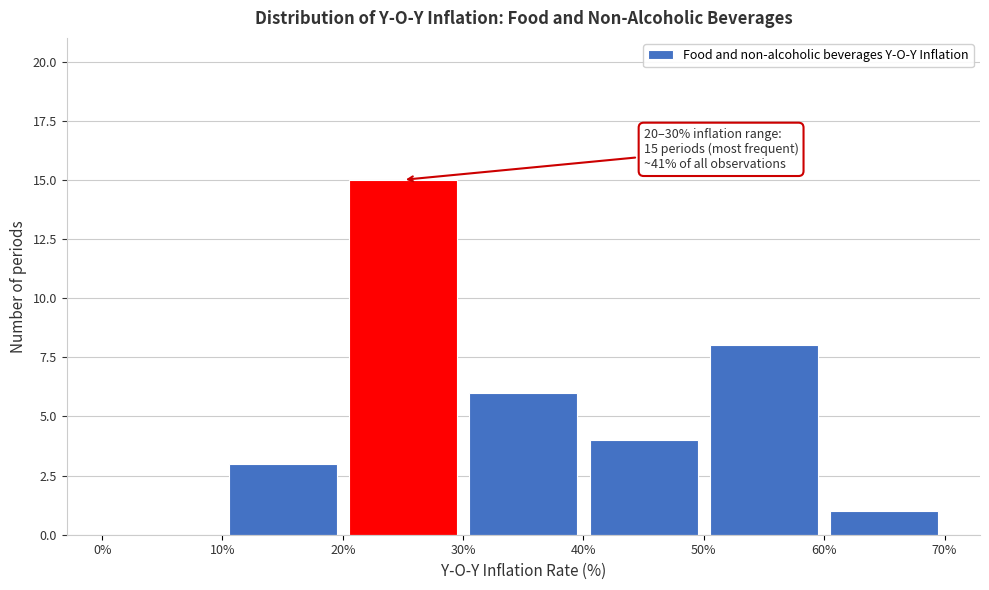

Which range on the x-axis has the tallest bar?

20% to 30%